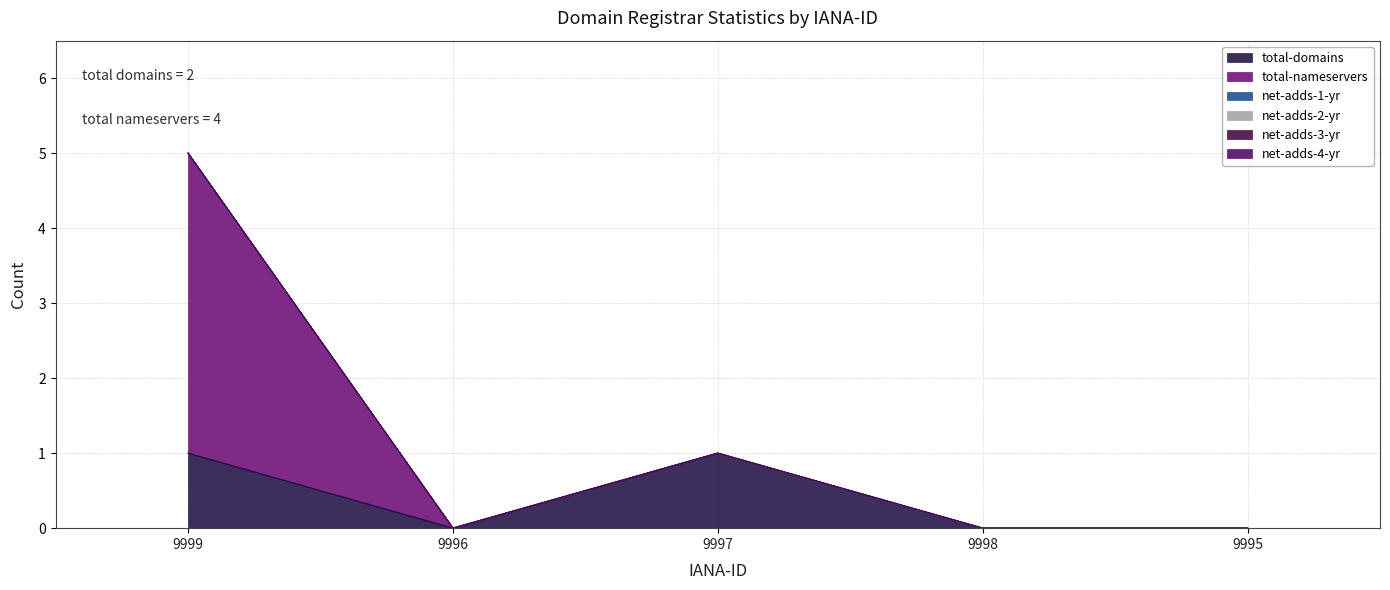

Reading left to right, what are all the values shown in this chart?

total-domains: 9999=1	9996=0	9997=1	9998=0	9995=0
total-nameservers: 9999=4	9996=0	9997=0	9998=0	9995=0
net-adds-1-yr: 9999=0	9996=0	9997=0	9998=0	9995=0
net-adds-2-yr: 9999=0	9996=0	9997=0	9998=0	9995=0
net-adds-3-yr: 9999=0	9996=0	9997=0	9998=0	9995=0
net-adds-4-yr: 9999=0	9996=0	9997=0	9998=0	9995=0